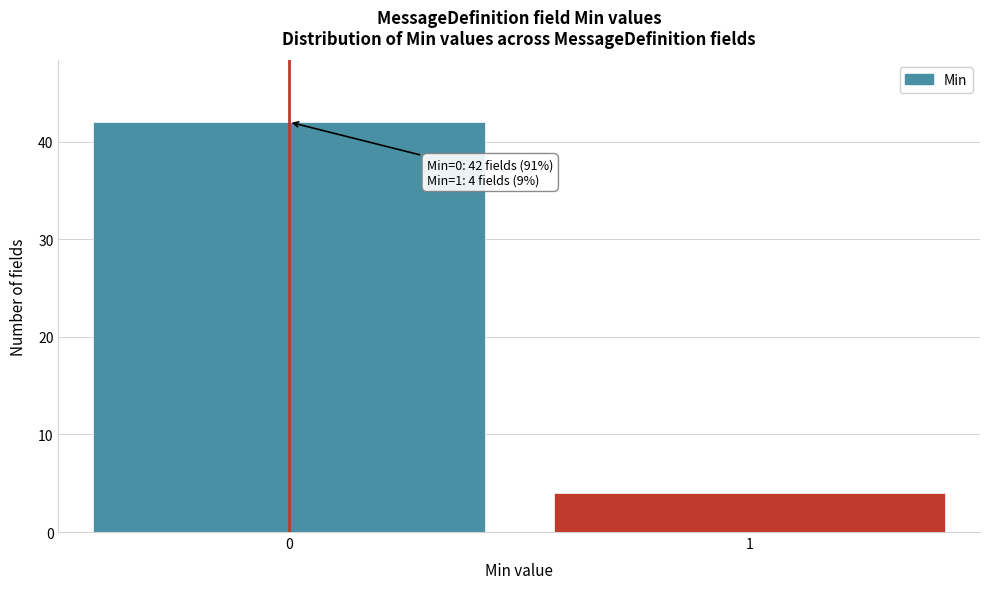

Reading left to right, transcribe all the data shown in this chart.

42	4